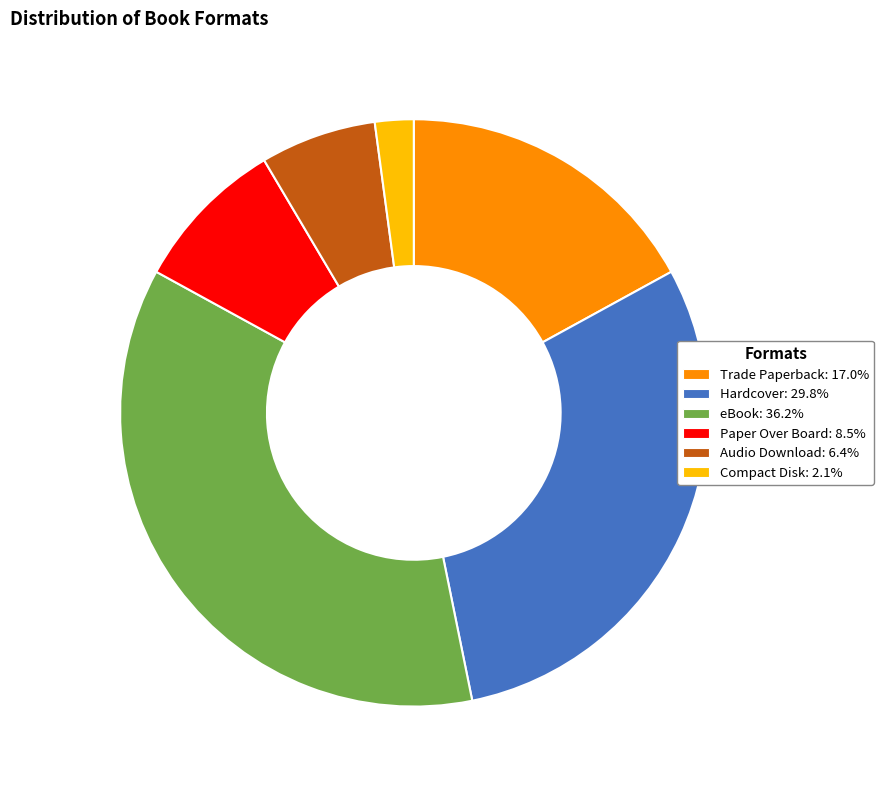

Count the number of slices in the pie.

6